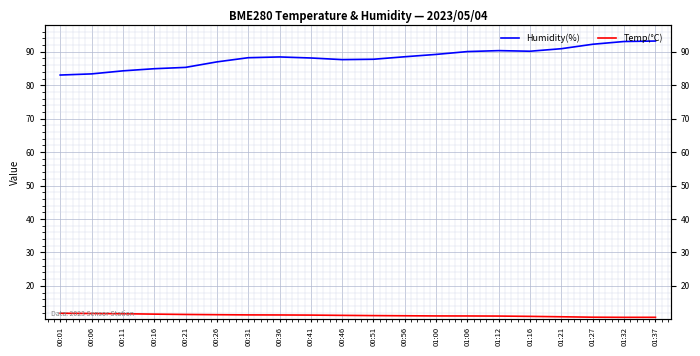

How many categories are shown in the chart?

20